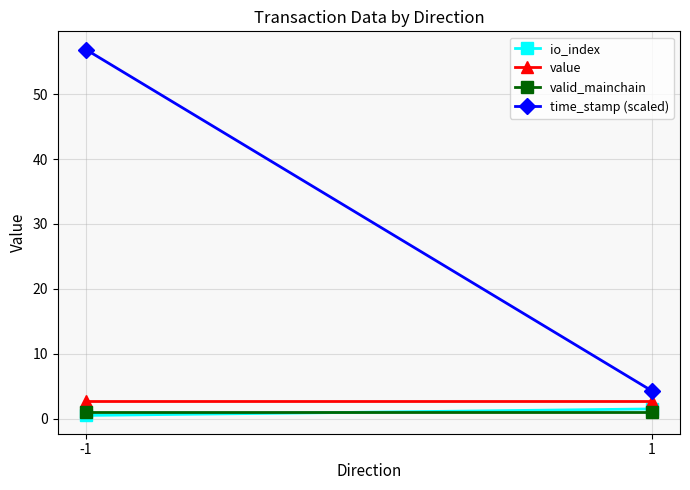

How many io_index values are between 0 and 1?

1